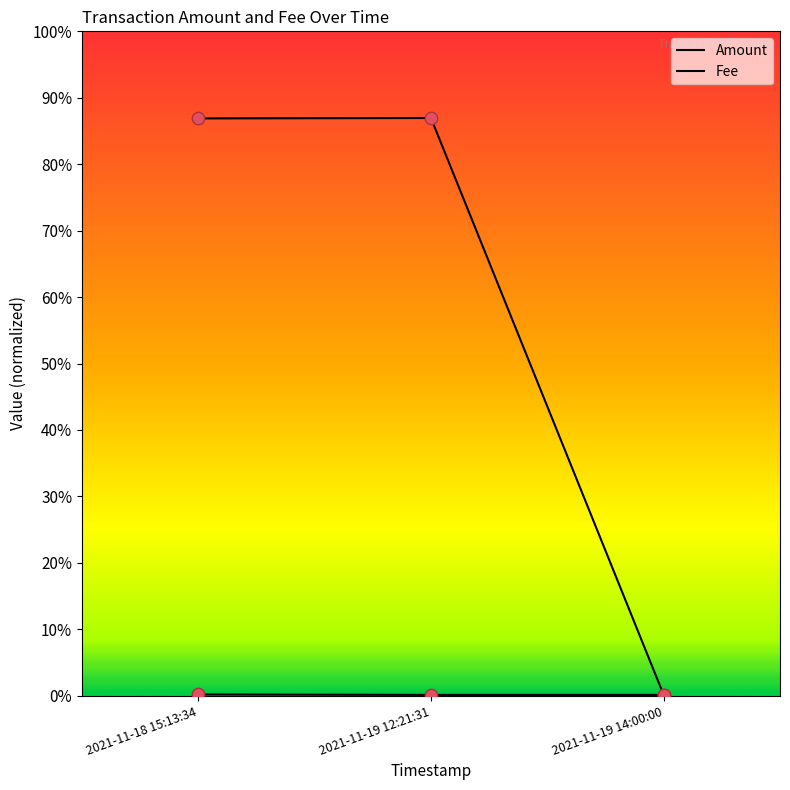

Is the value of Fee at 2021-11-19 14:00:00 greater than the value of Amount at 2021-11-19 12:21:31?

No